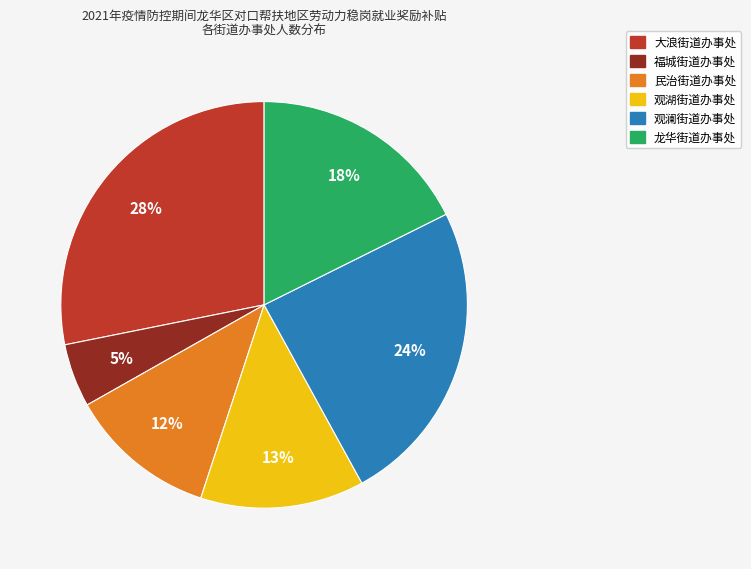

To the nearest percent, what is the average slice percentage?

17%